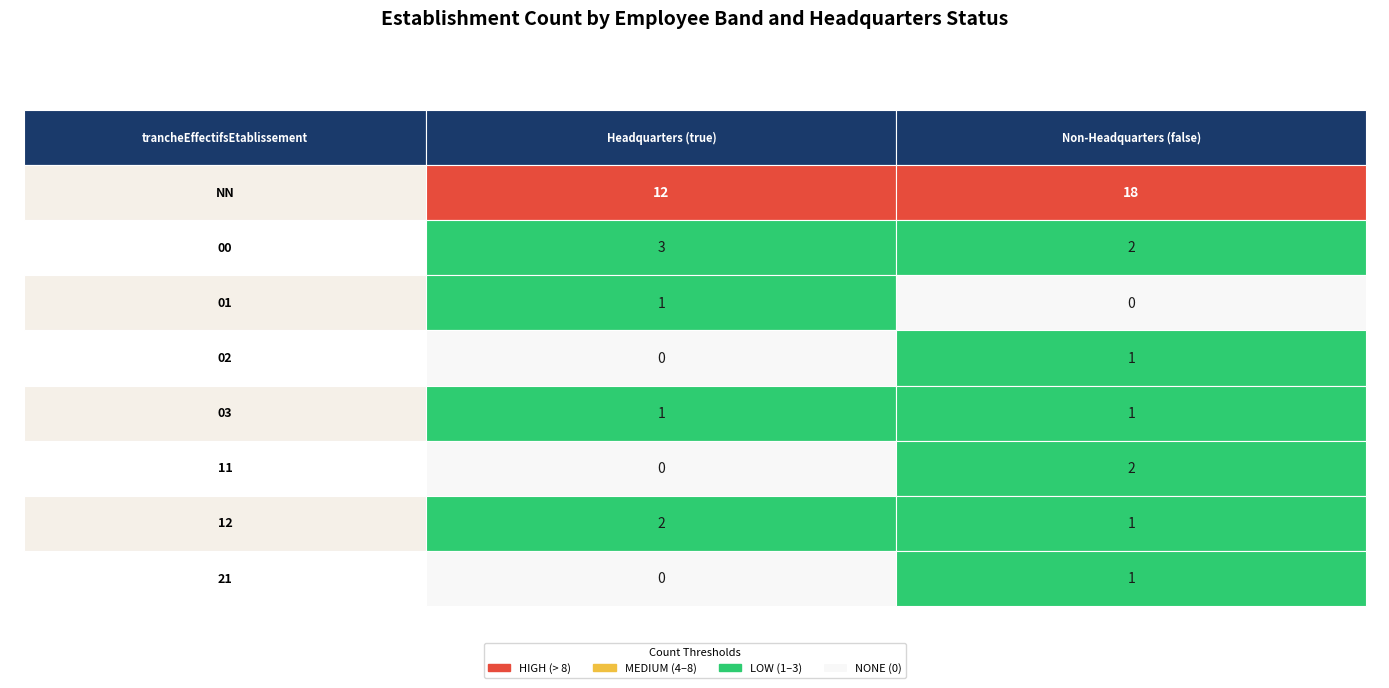

The value at 01_false is 0. True or false?

True